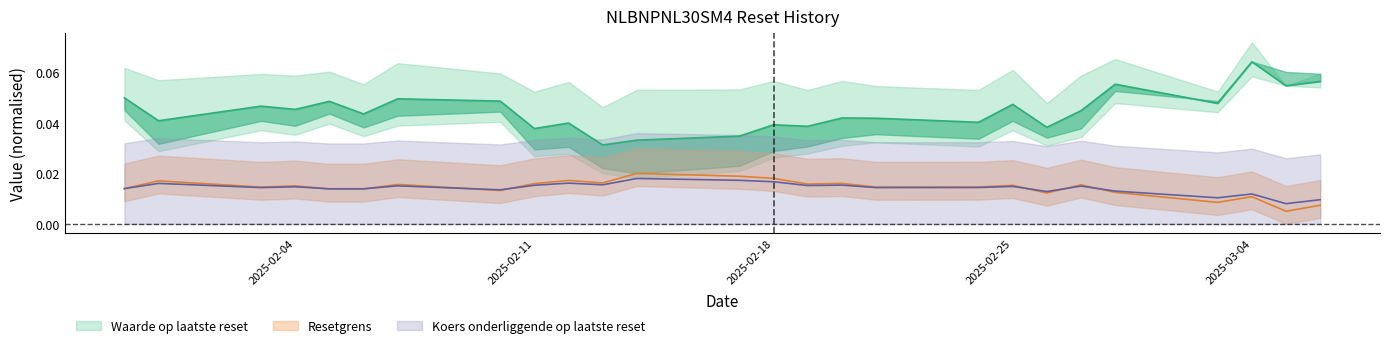

True or false: Koers onderliggende op laatste reset has more than 1 interior local peaks.

True